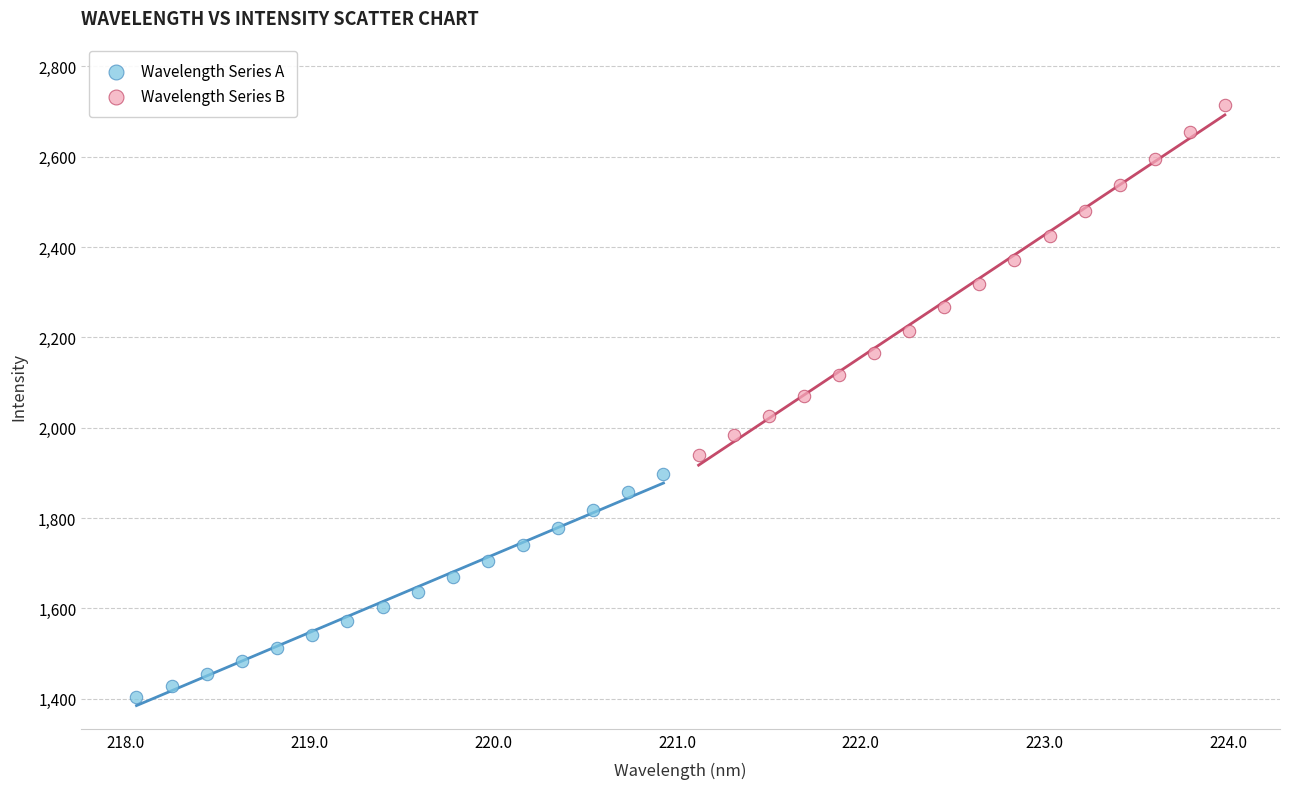

Which series reaches the minimum Y coordinate?

Wavelength Series A